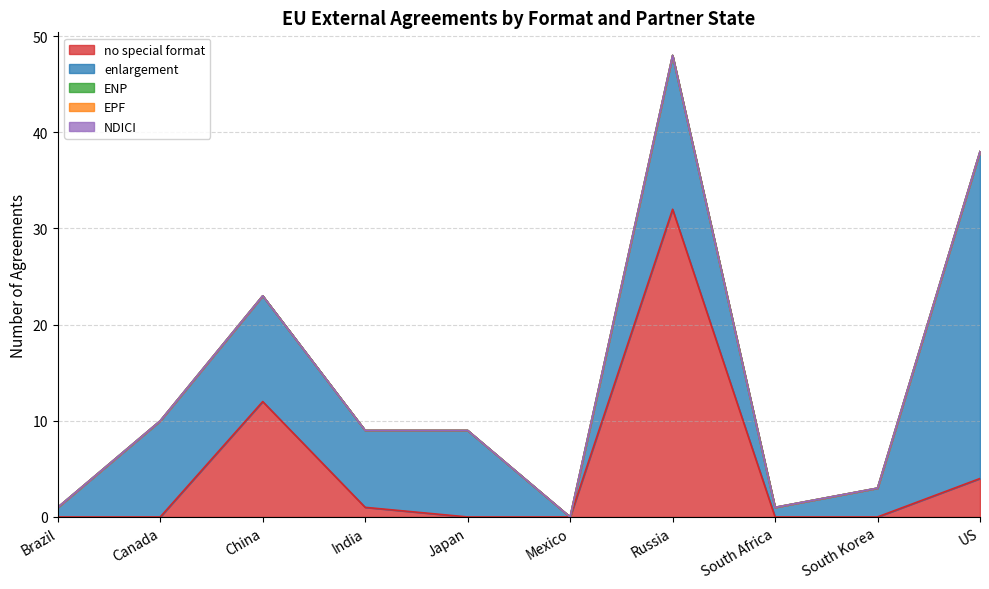

True or false: no special format and ENP intersect in this chart.

False